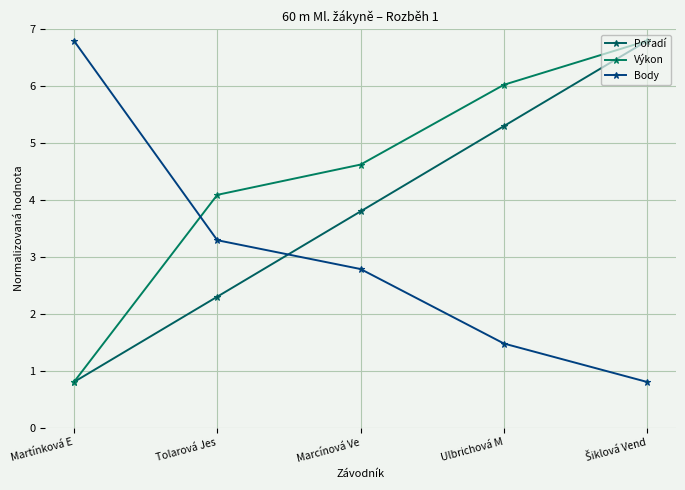

Does the chart display data point markers on the line(s)?

Yes